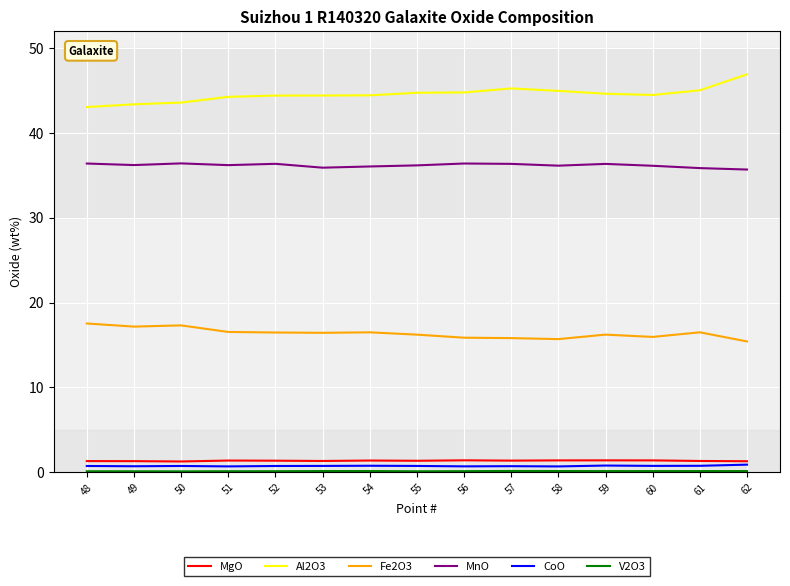

True or false: MnO and MgO cross at least once.

False